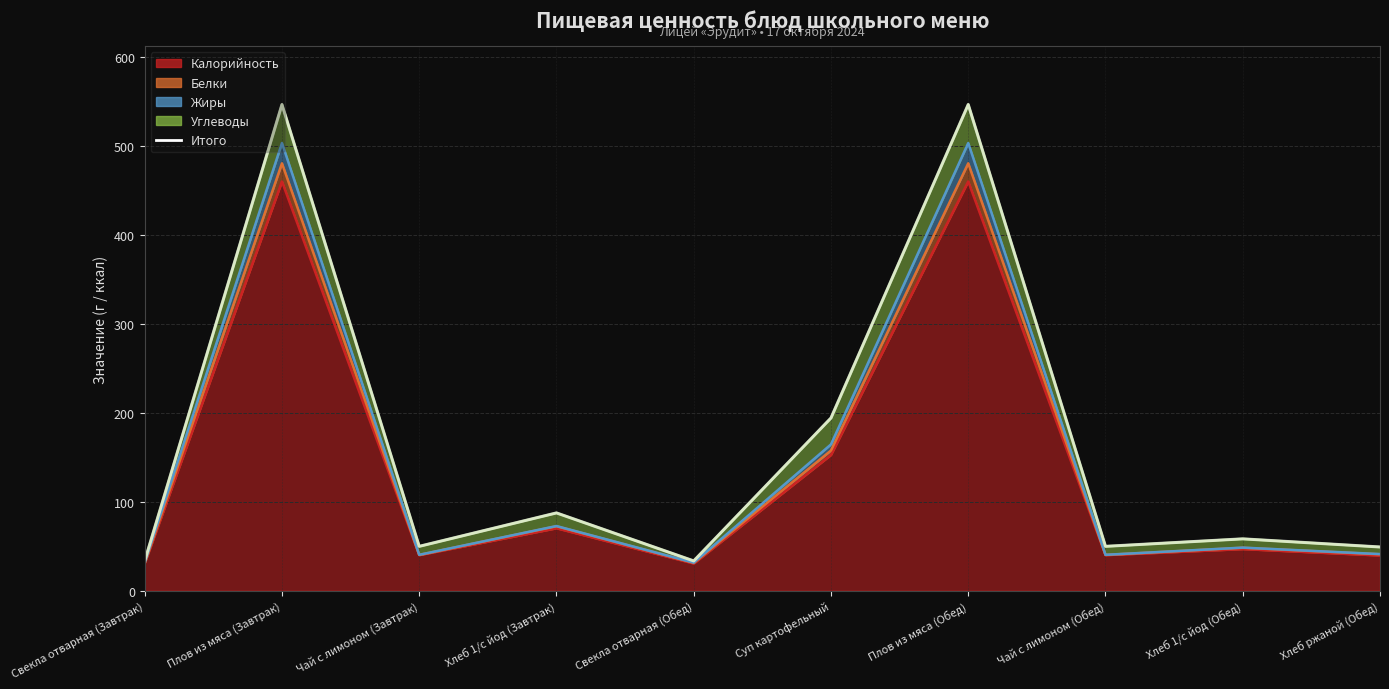

Where does the data first go above 58?

Плов из мяса (Завтрак)